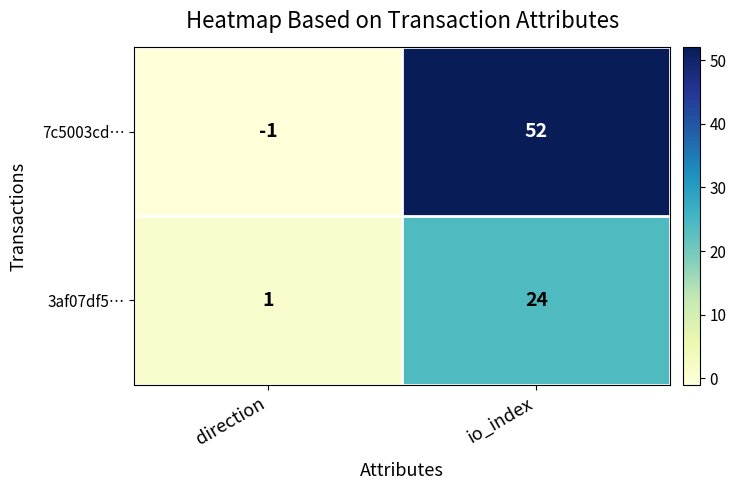

Which series has the widest spread of values?

7c5003cd…